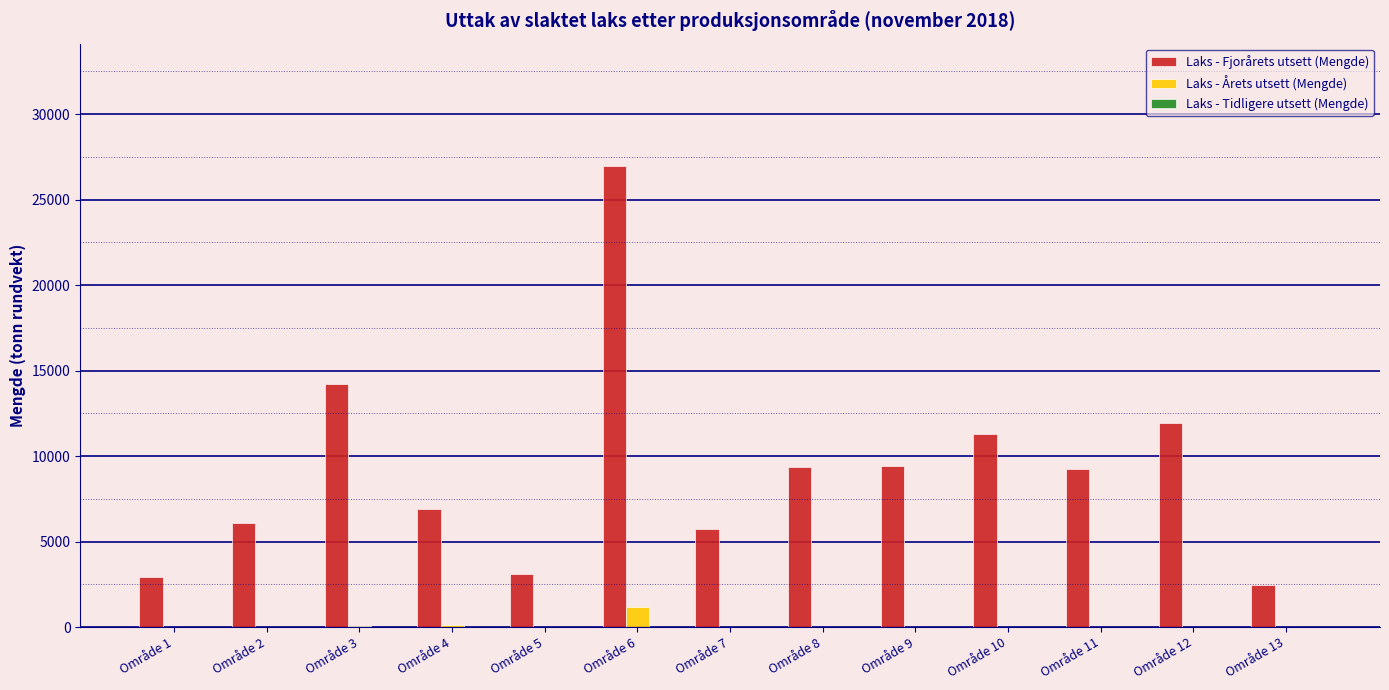

Does the chart contain stacked bars?

No